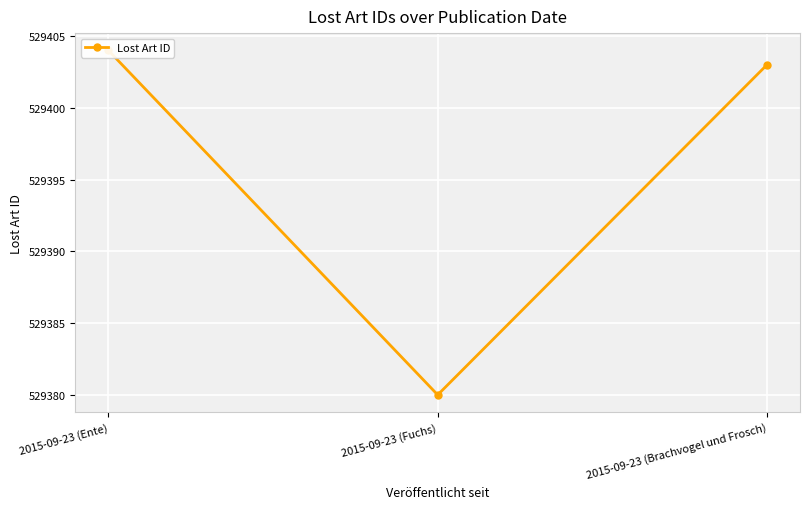

Which category has the highest value across all series?

2015-09-23 (Ente)